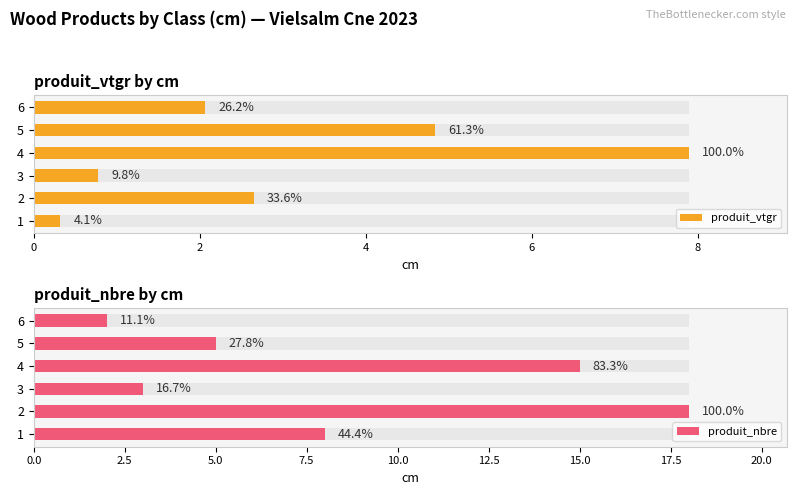

Reading left to right, extract all data points from this chart.

produit_vtgr: 0=0.3	2=2.7	4=0.8	6=7.9	8=4.8	10=2.1
produit_nbre: 0=8.0	2=18.0	4=3.0	6=15.0	8=5.0	10=2.0